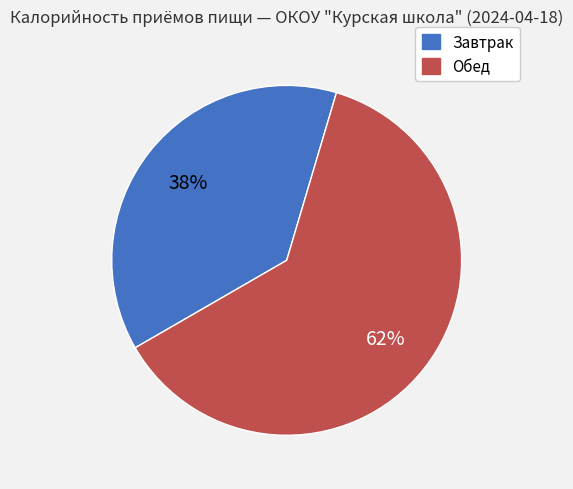

Which category has the biggest portion of the pie?

Обед